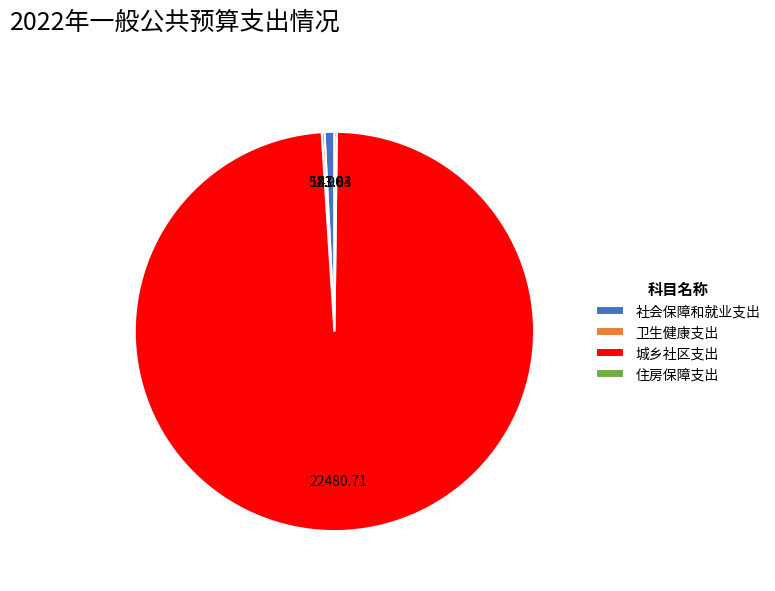

Which category has the biggest portion of the pie?

城乡社区支出